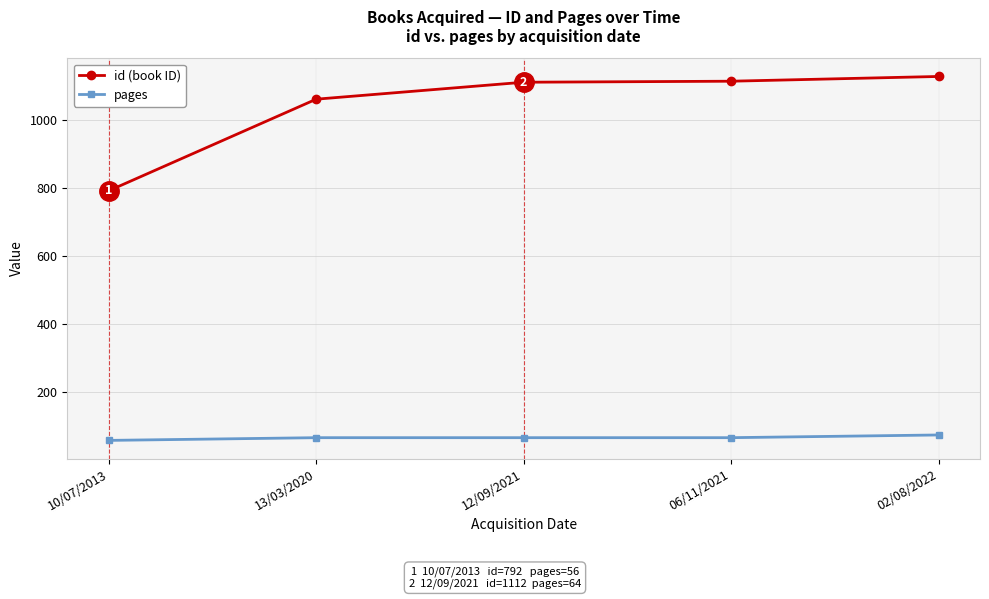

What is the label of the 5th point from the left?

02/08/2022